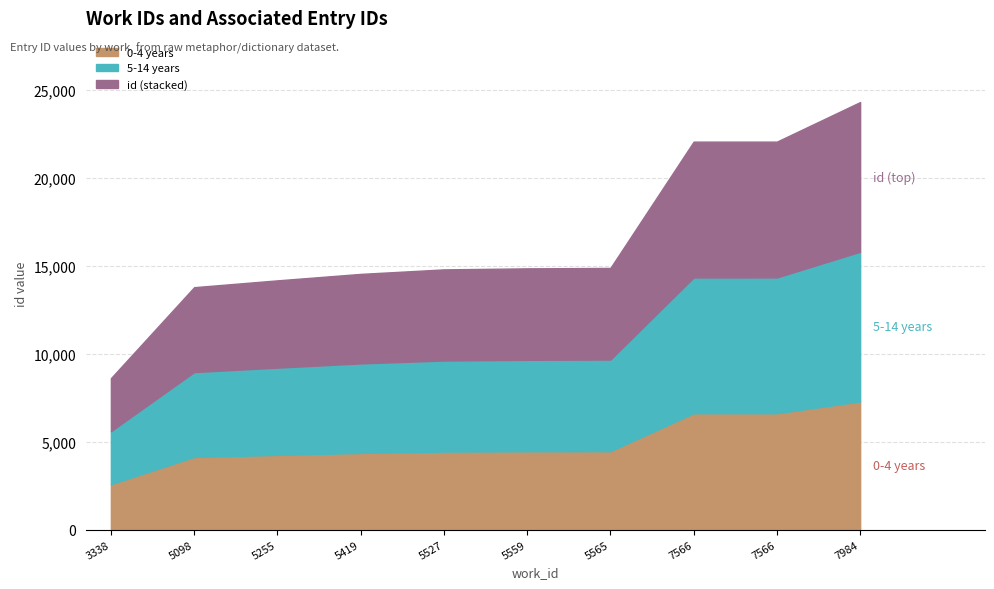

True or false: the data shows 20866 at 5527.

False